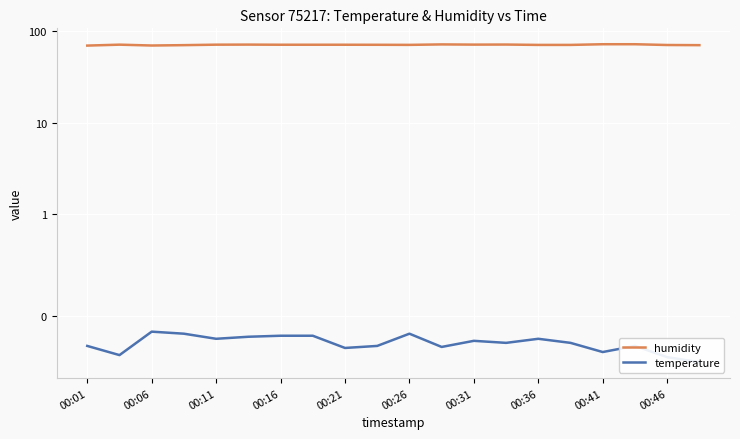

How many data points does each series have?

20